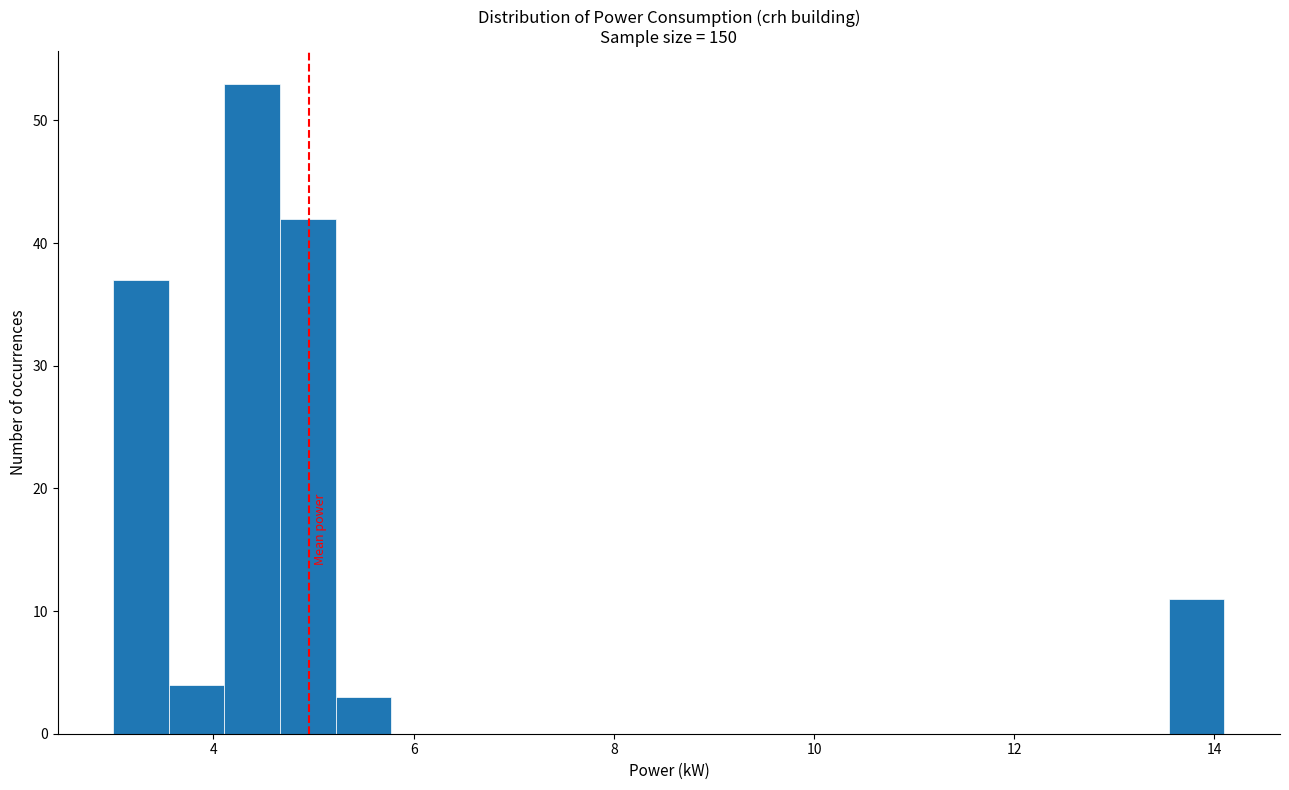

Around what value on the x-axis is the tallest bar? Give the approximate position of its centre, as read against the axis.

4.4